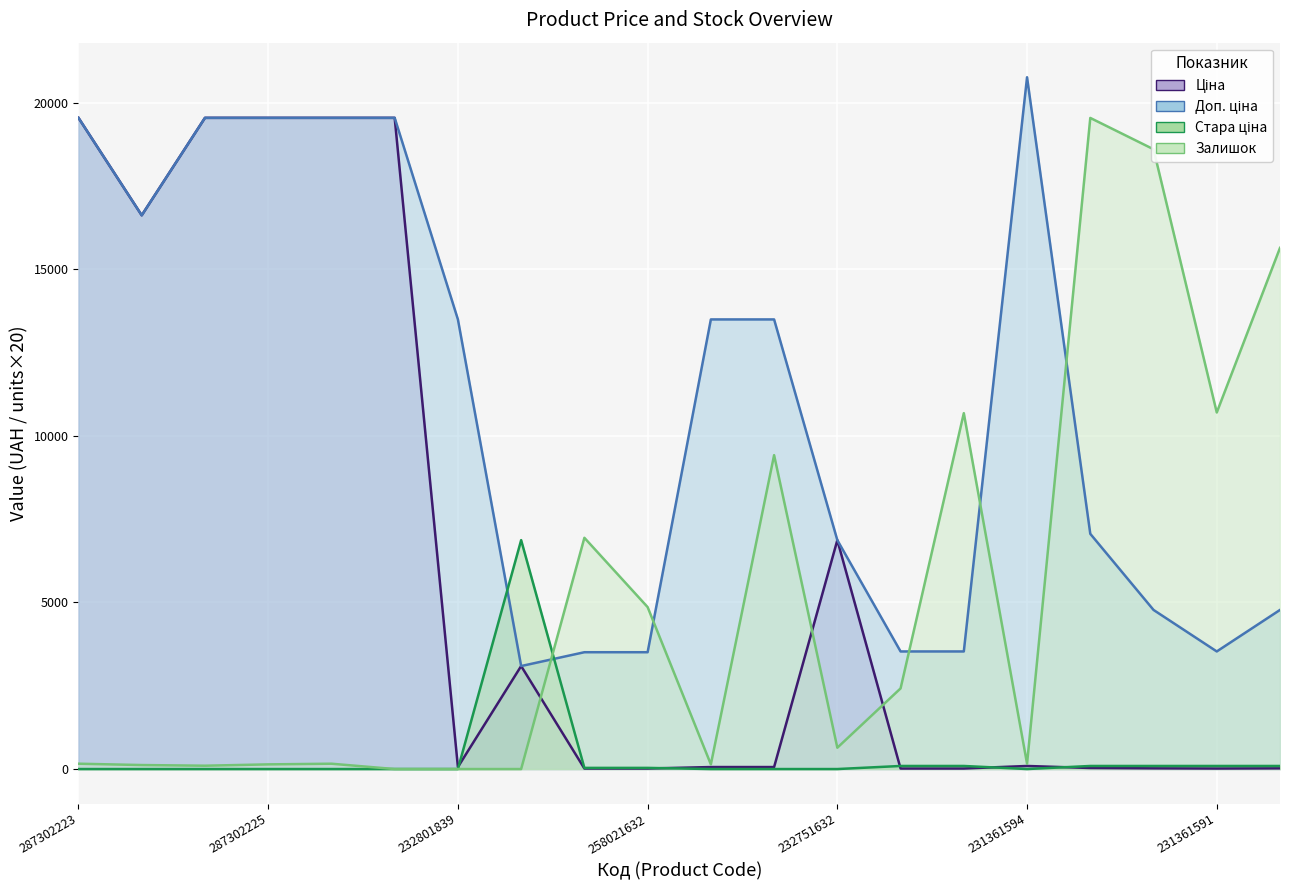

Reading left to right, list all the values displayed in this chart.

Ціна: 19542.7	16618.0	19542.7	19542.7	19542.7	19542.7	60.0	3091.2	15.6	15.6	60.0	60.0	6869.4	15.7	15.7	92.3	31.4	21.2	15.7	21.2
Доп. ціна: 19542.7	16618.0	19542.7	19542.7	19542.7	19542.7	13493.2	3091.0	3506.0	3506.0	13493.2	13493.2	6869.4	3529.0	3529.0	20760.8	7059.0	4775.0	3529.0	4775.0
Стара ціна: 0.0	0.0	0.0	0.0	0.0	0.0	0.0	6869.4	34.6	34.6	0.0	0.0	0.0	92.3	92.3	0.0	92.3	92.3	92.3	92.3
Залишок: 160.0	120.0	100.0	140.0	160.0	0.0	0.0	0.0	6940.0	4860.0	140.0	9420.0	640.0	2420.0	10680.0	160.0	19540.0	18600.0	10700.0	15640.0